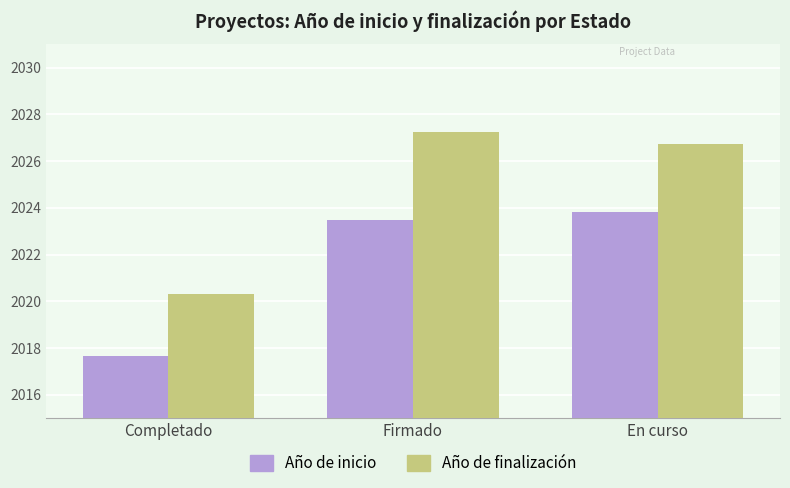

What is the difference between the Año de inicio values at Completado and Firmado?

5.8